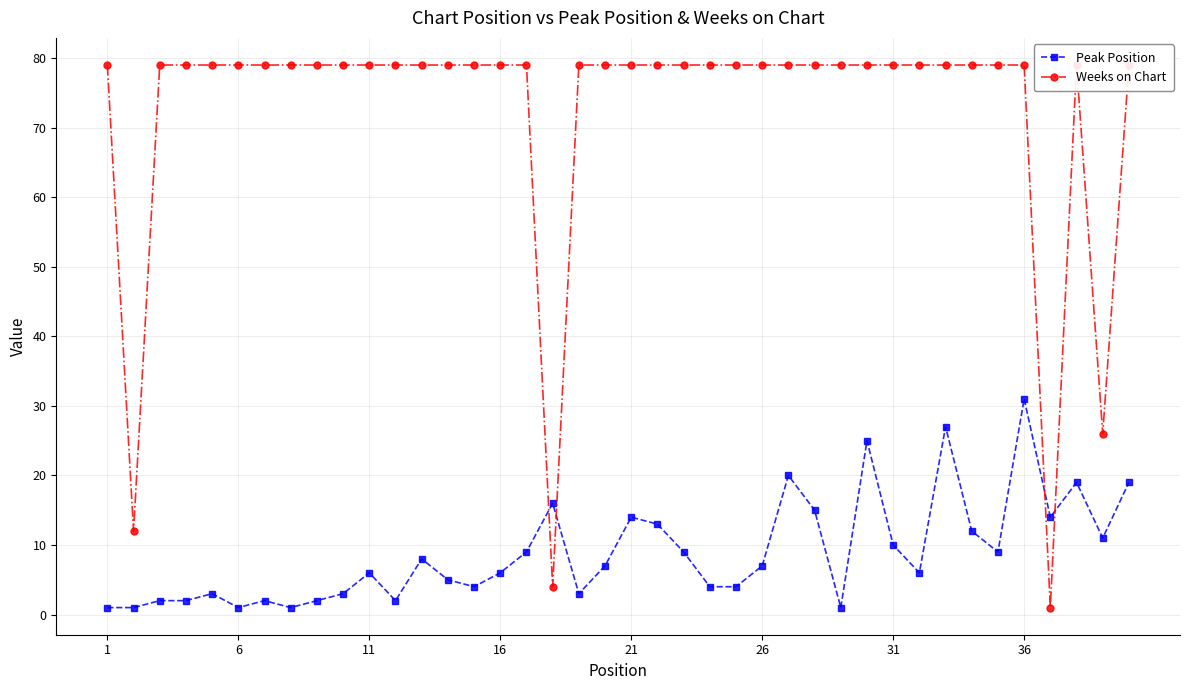

At 21, list the series in order from largest to smallest.

Weeks on Chart, Peak Position